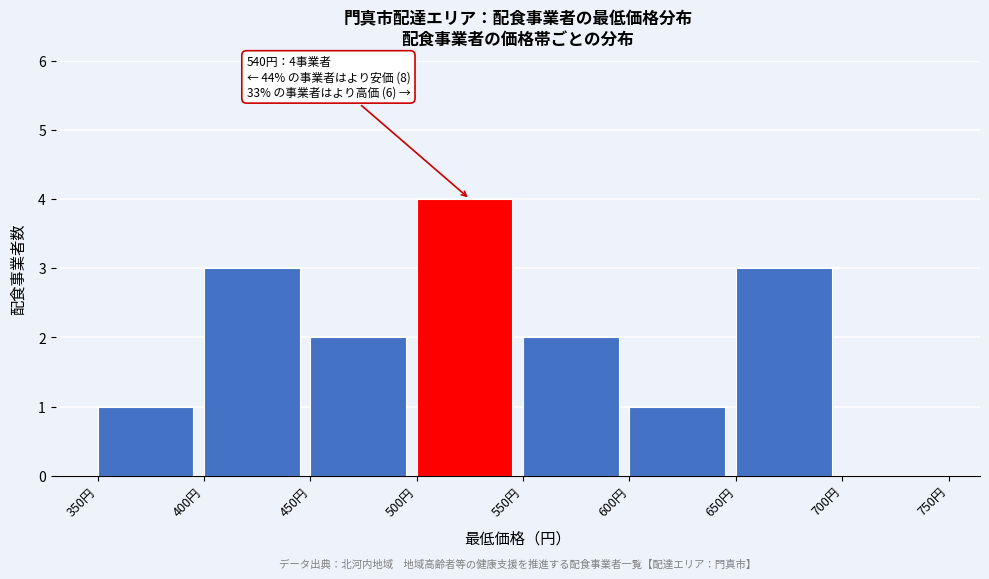

Over which range of the x-axis is the bar tallest?

500 to 550